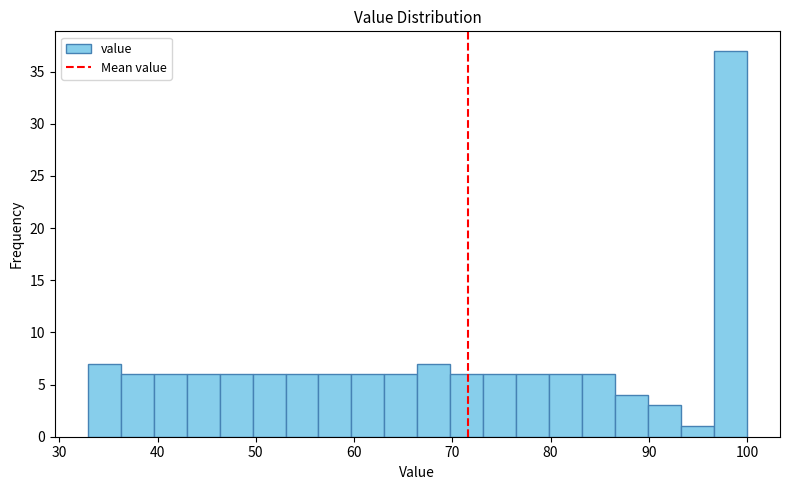

Around what value on the x-axis is the tallest bar? Give the approximate position of its centre, as read against the axis.

98